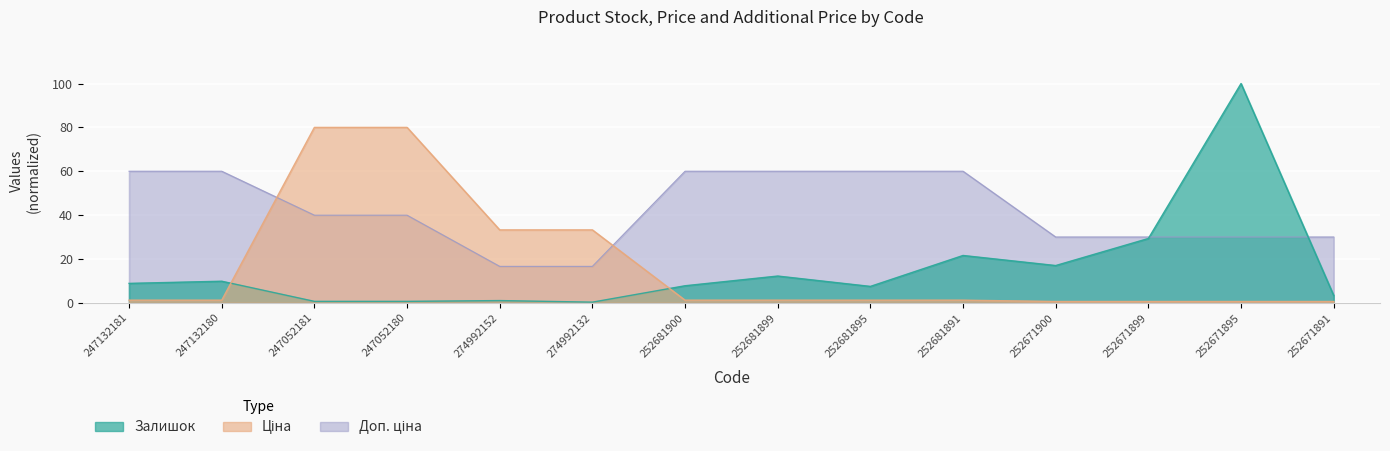

At which label is Доп. ціна closest to 38?

247052181